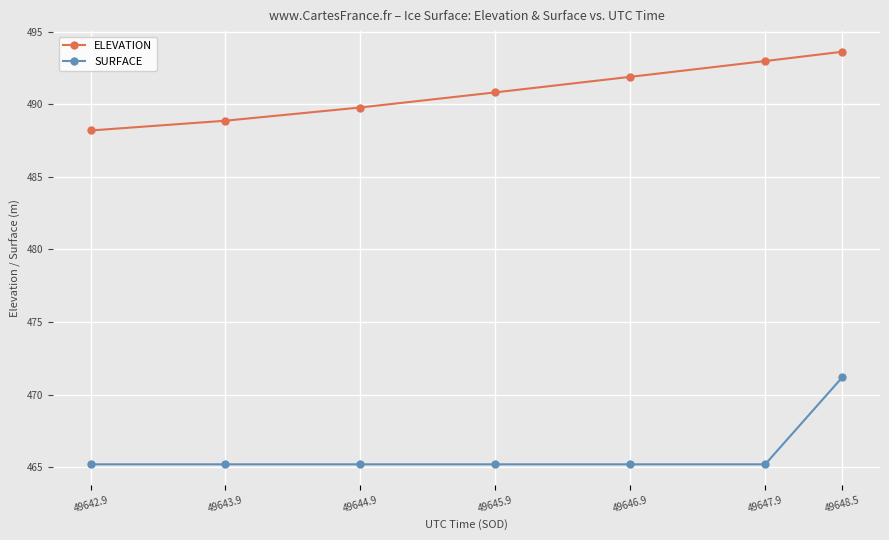

True or false: ELEVATION and SURFACE cross at least once.

False